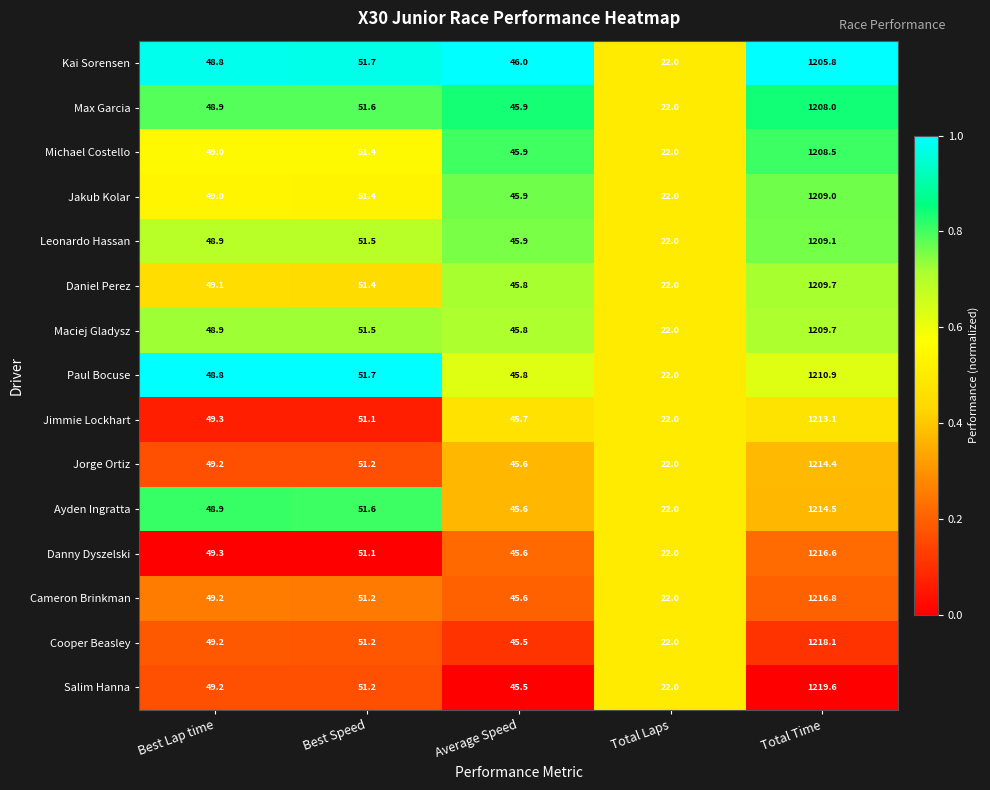

What is the average value of the Jakub Kolar series?

275.5